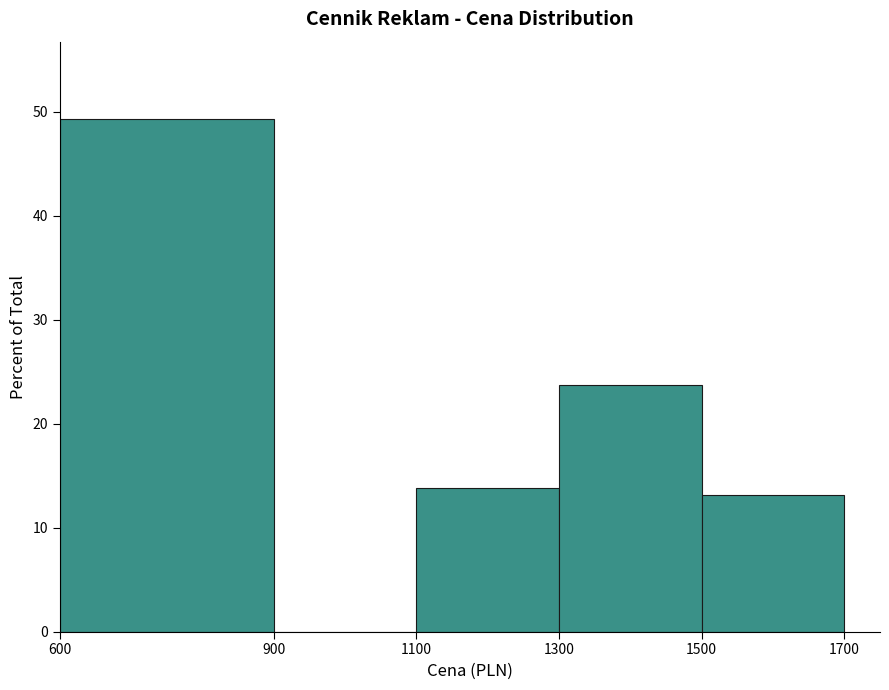

Reading left to right, transcribe this chart: for each bar, give the range it covers on the x-axis and its height. The values are not printed on the chart, so give them approximately, as read against the axis.

600 to 900: 49
900 to 1100: 0
1100 to 1300: 14
1300 to 1500: 24
1500 to 1700: 13